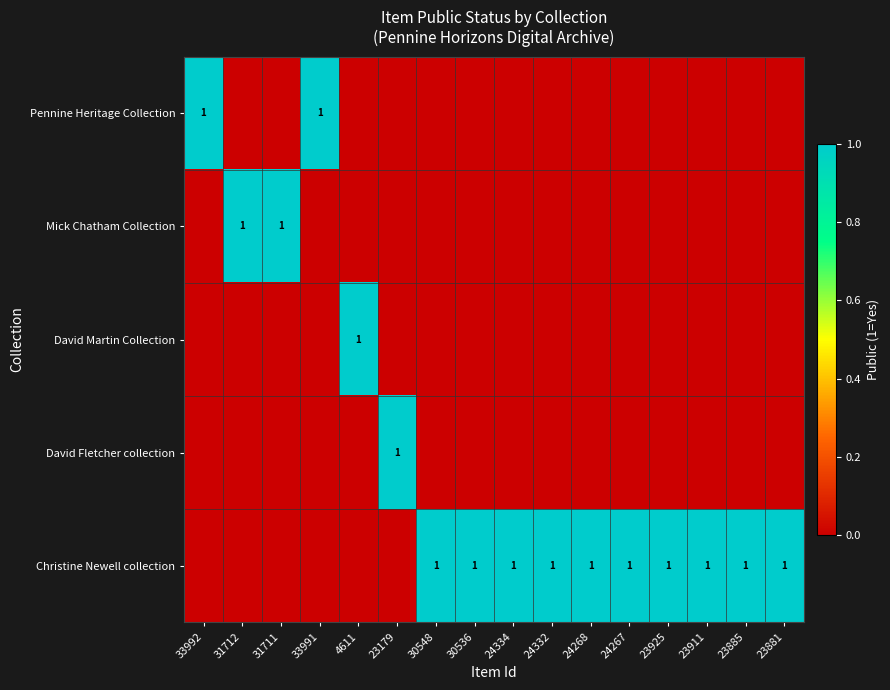

What is the difference between the highest and lowest values at 24334?

1